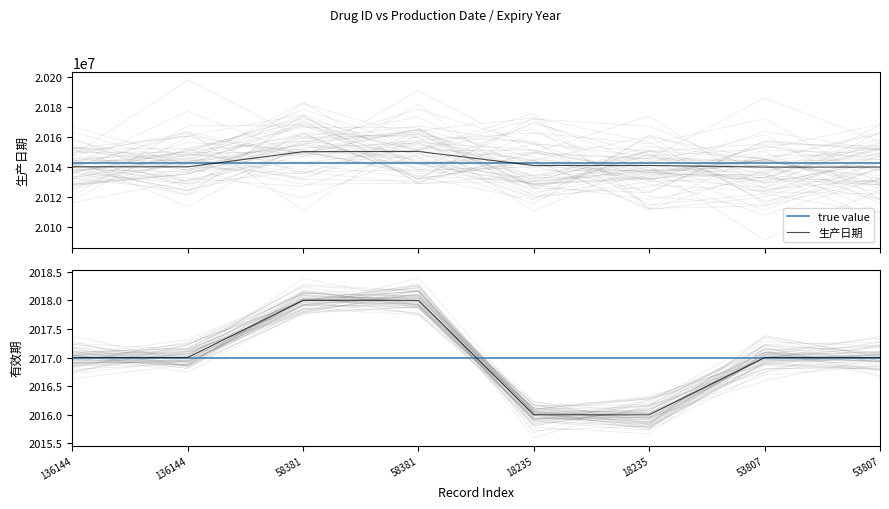

What is the lowest value of the 生产日期 series?

20140130